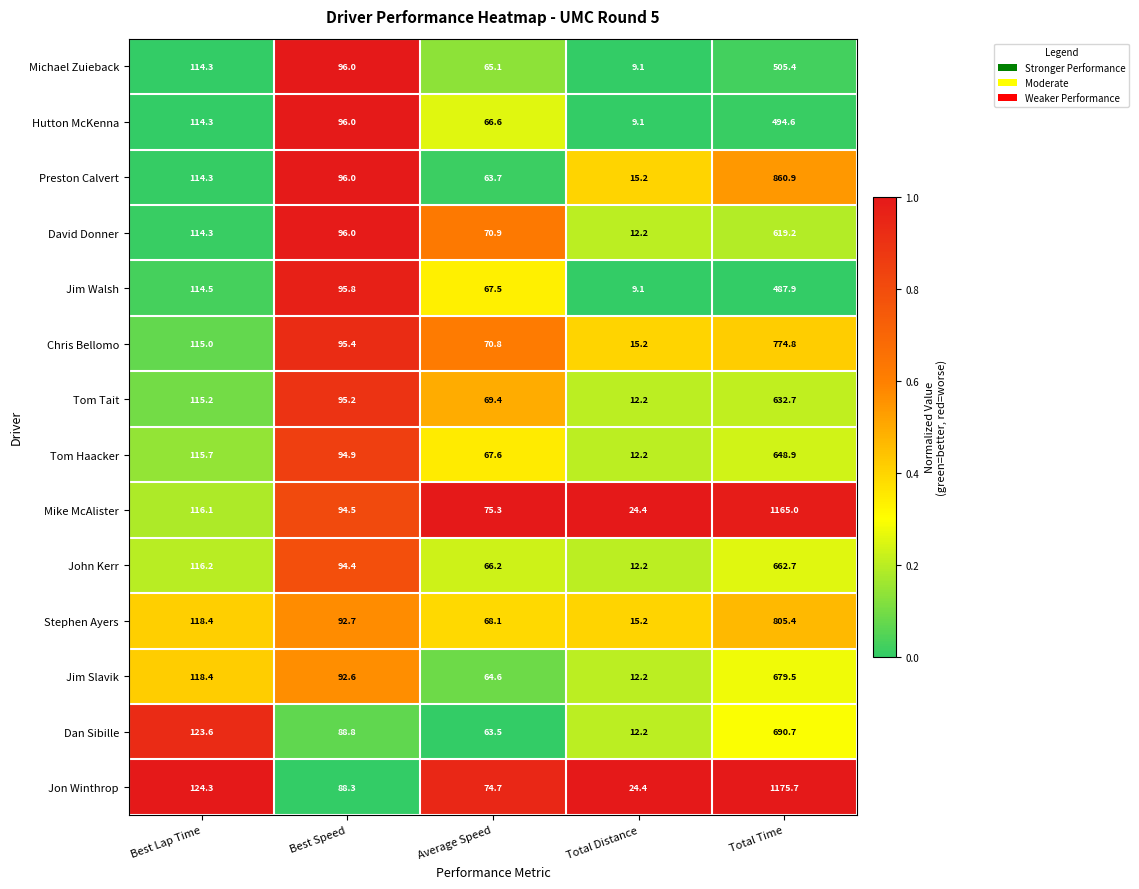

Is it true that Jon Winthrop equals 76.9 at Best Lap Time?

False